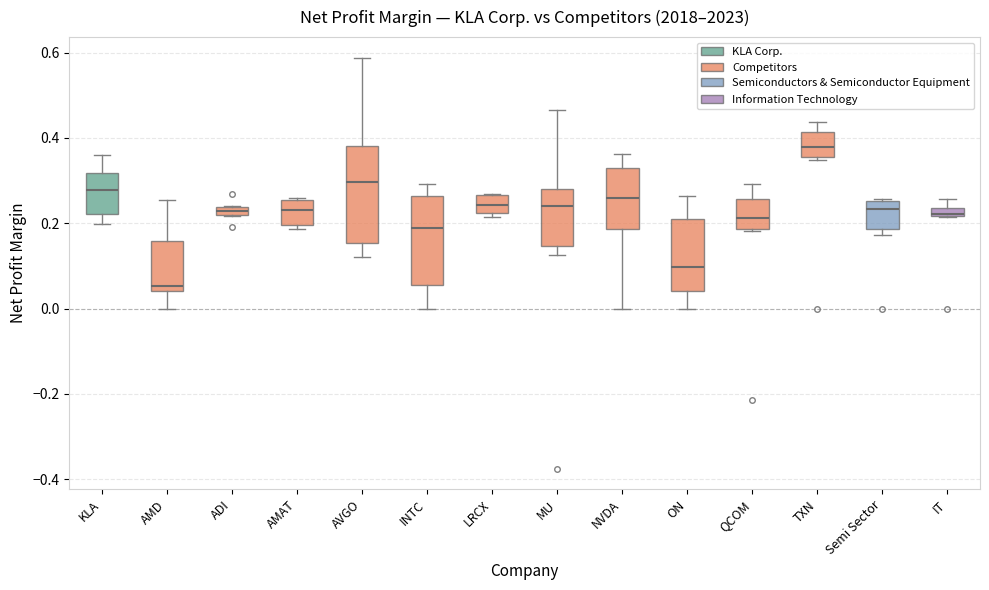

Which box's median line is the highest?

TXN